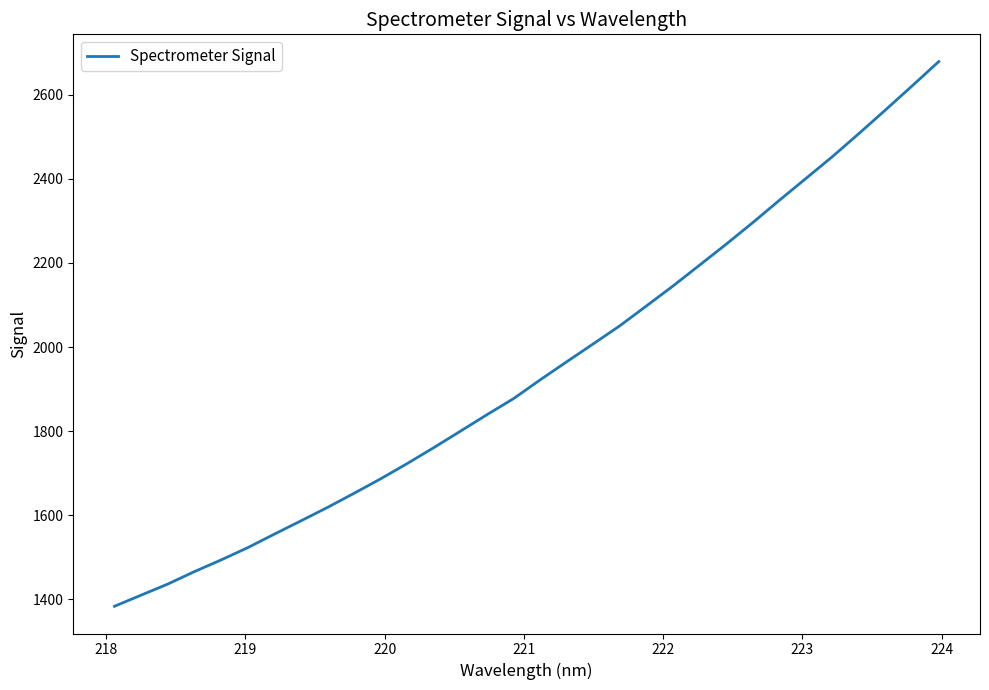

What is the maximum value shown in the chart?

2678.3